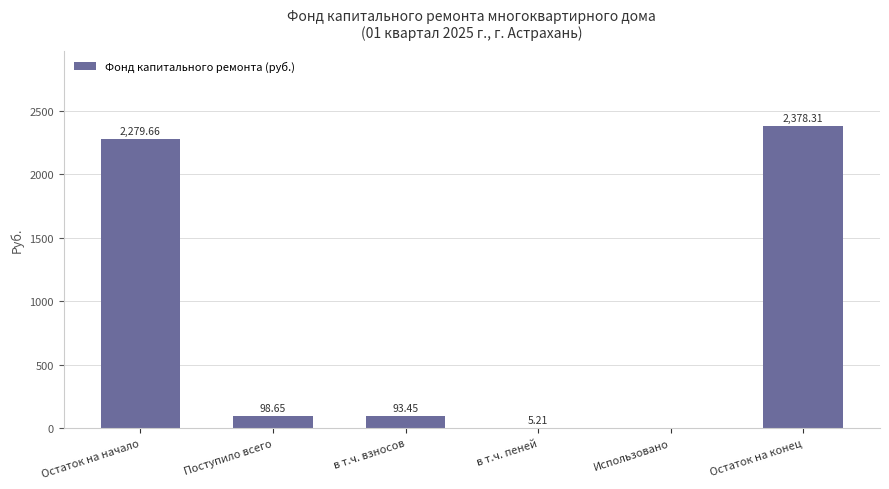

What is the greatest value displayed?

2378.3